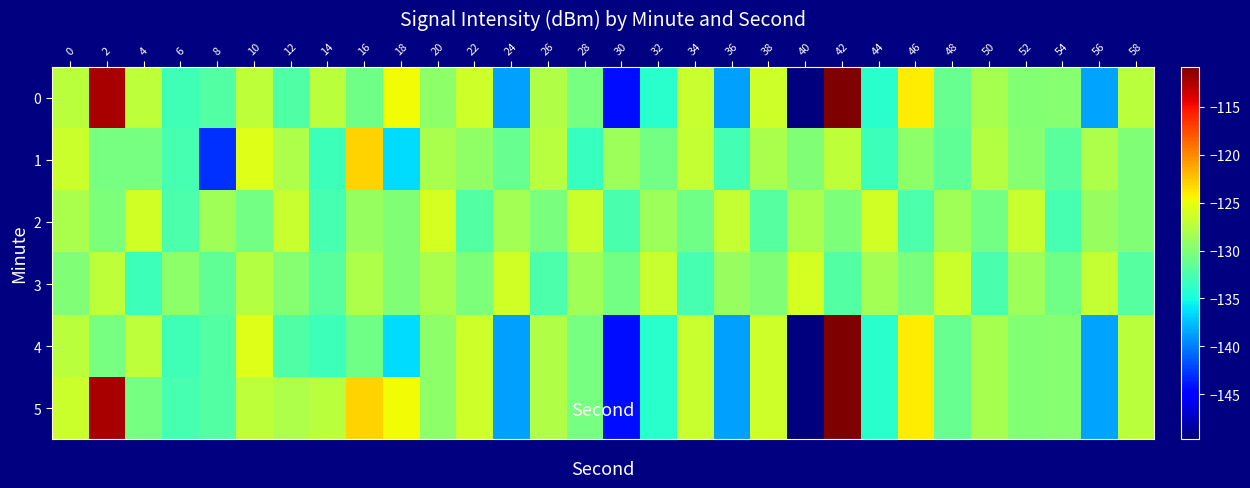

Between 28 and 56, which is larger?

28